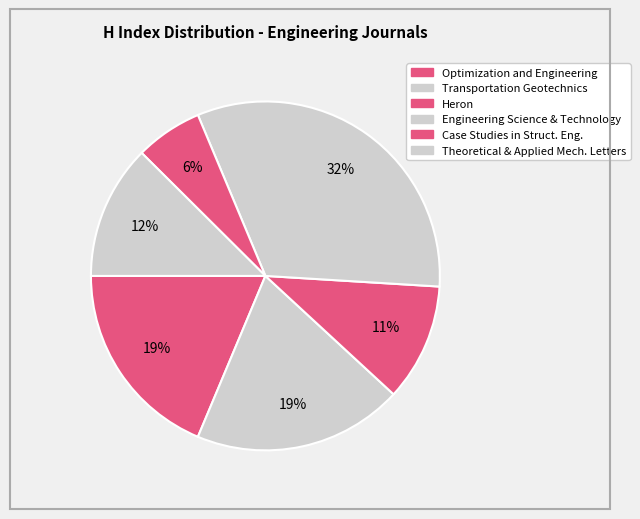

How many slices are in this pie chart?

6